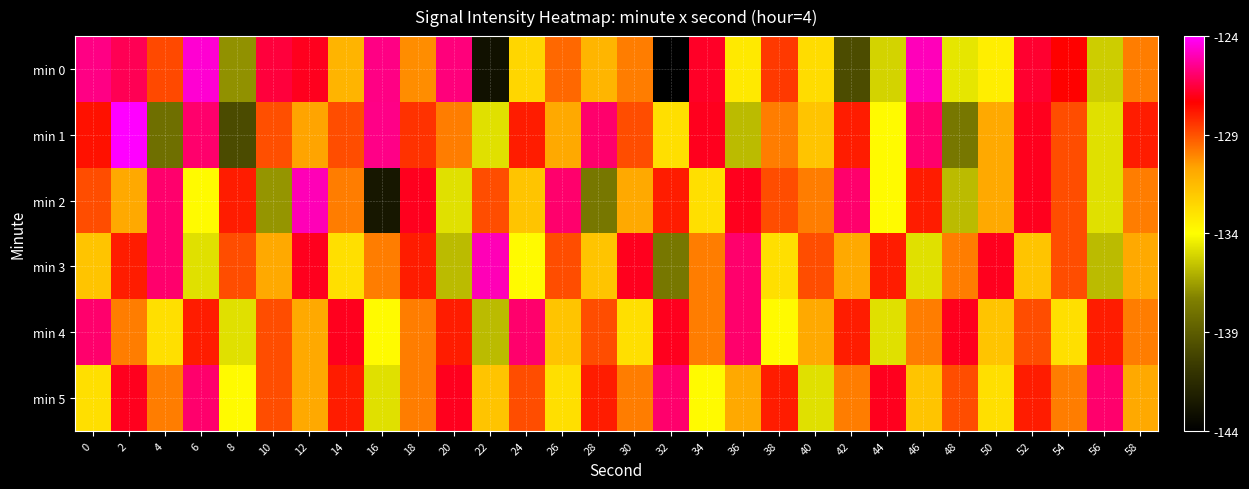

Which series has the widest spread of values?

min 0